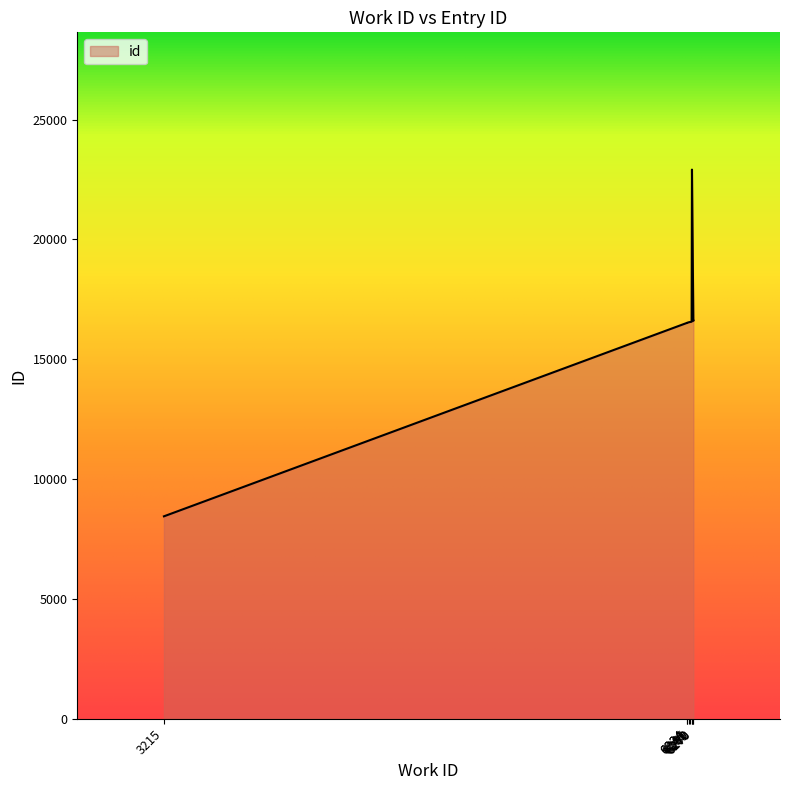

What is the value of the 3rd point from the left?

16517